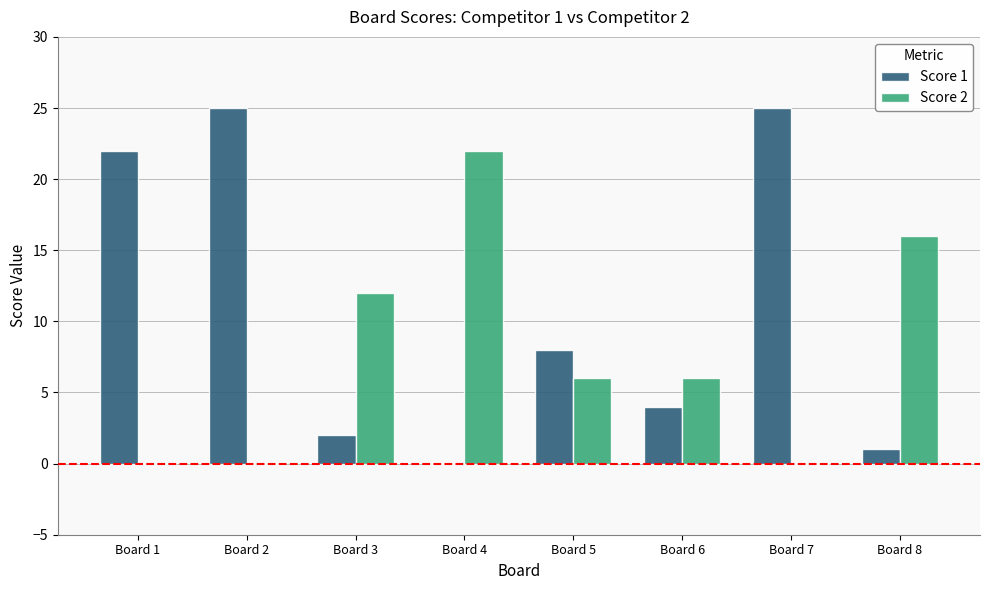

The value of Score 1 at Board 7 is 25. True or false?

True